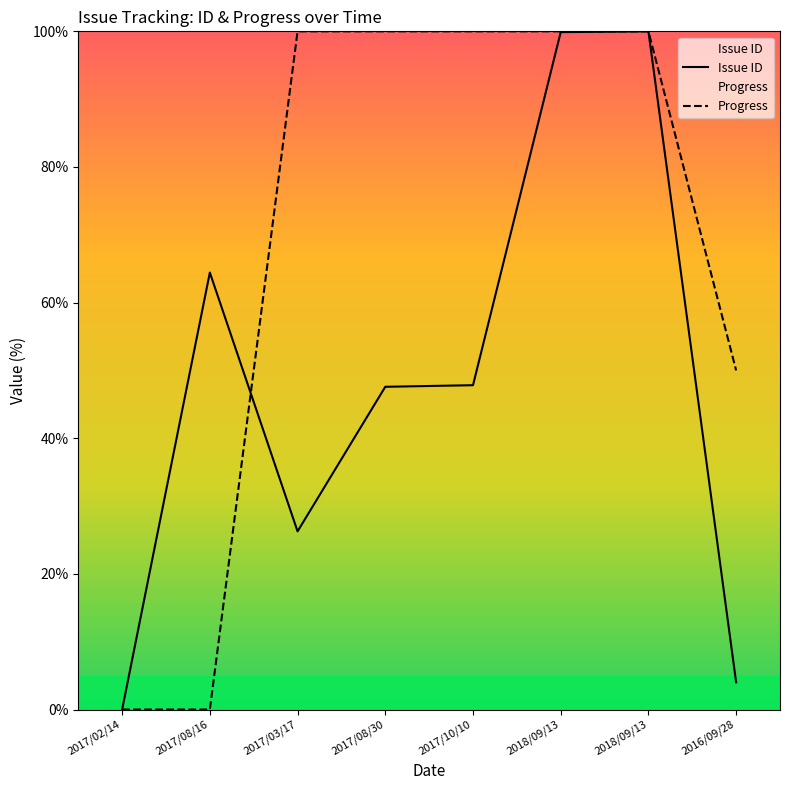

What is the label of the 6th point from the left?

2018/09/13